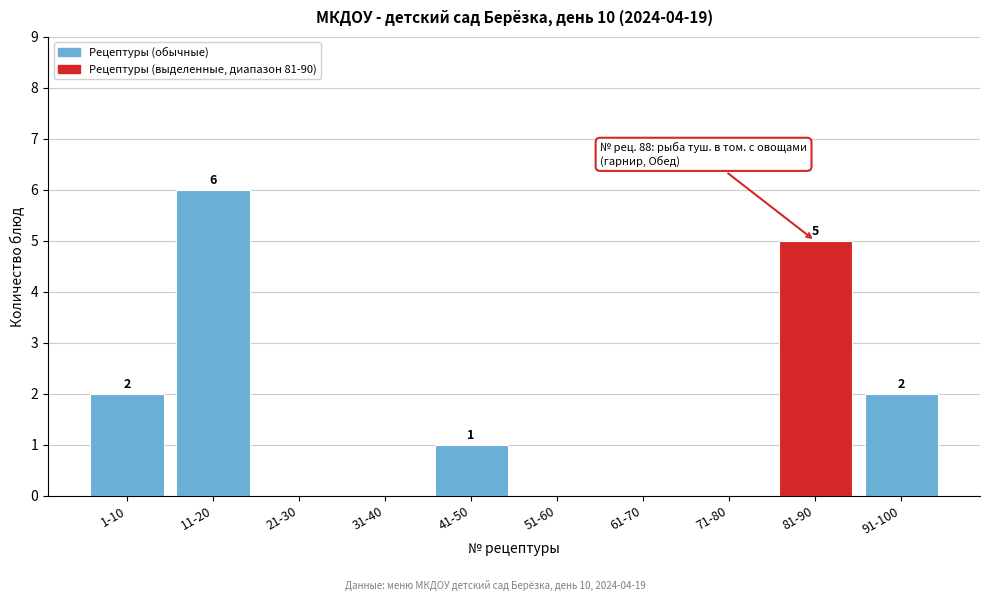

Reading right to left, list all the values displayed in this chart.

91-100=2	81-90=5	71-80=0	61-70=0	51-60=0	41-50=1	31-40=0	21-30=0	11-20=6	1-10=2